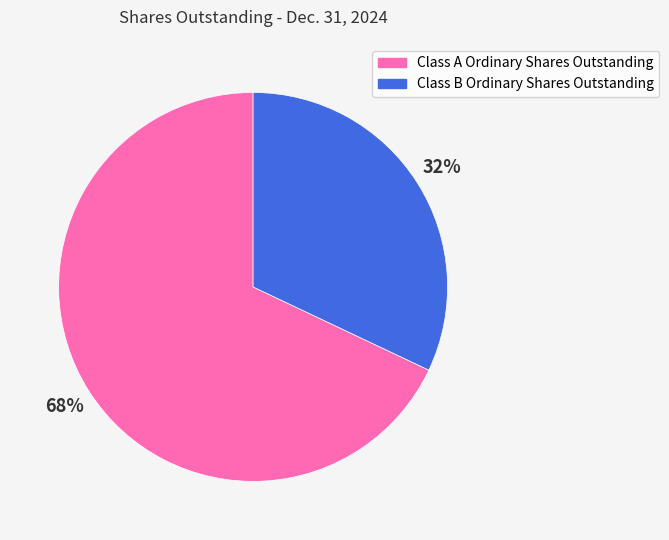

What percentage is the Class A Ordinary Shares Outstanding slice, to the nearest percent?

68%